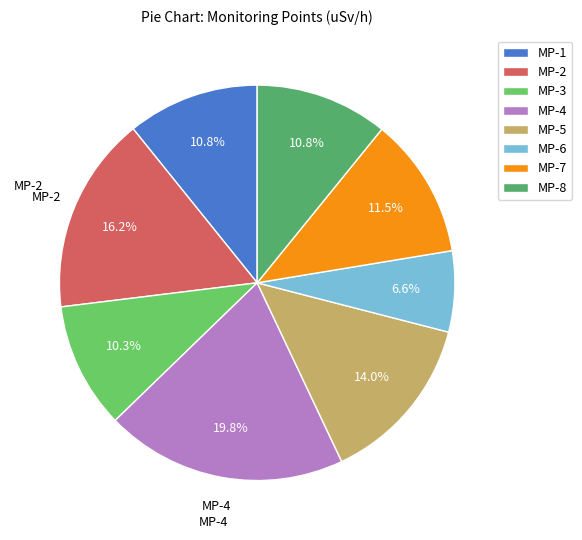

To the nearest percent, what is the difference between the MP-1 and MP-5 slice percentages?

3%